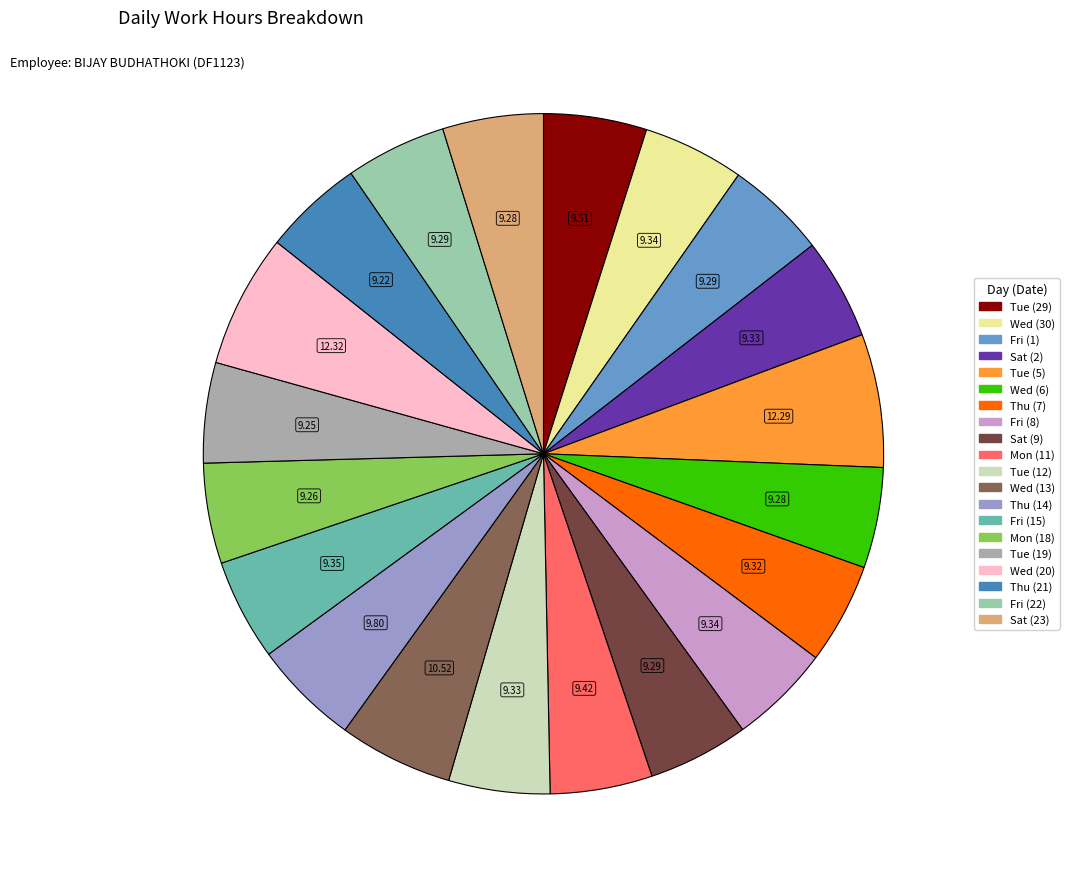

Does any single category account for the majority?

No